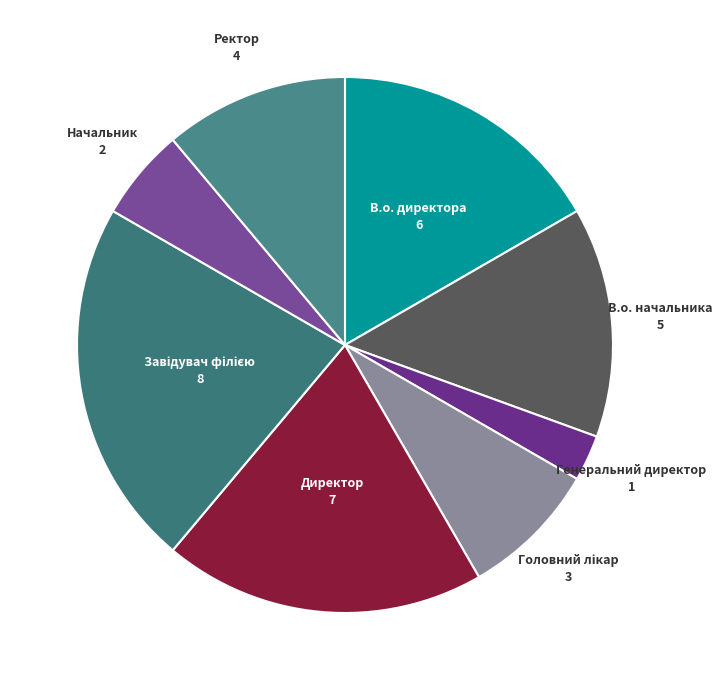

How many segments does this pie chart have?

8